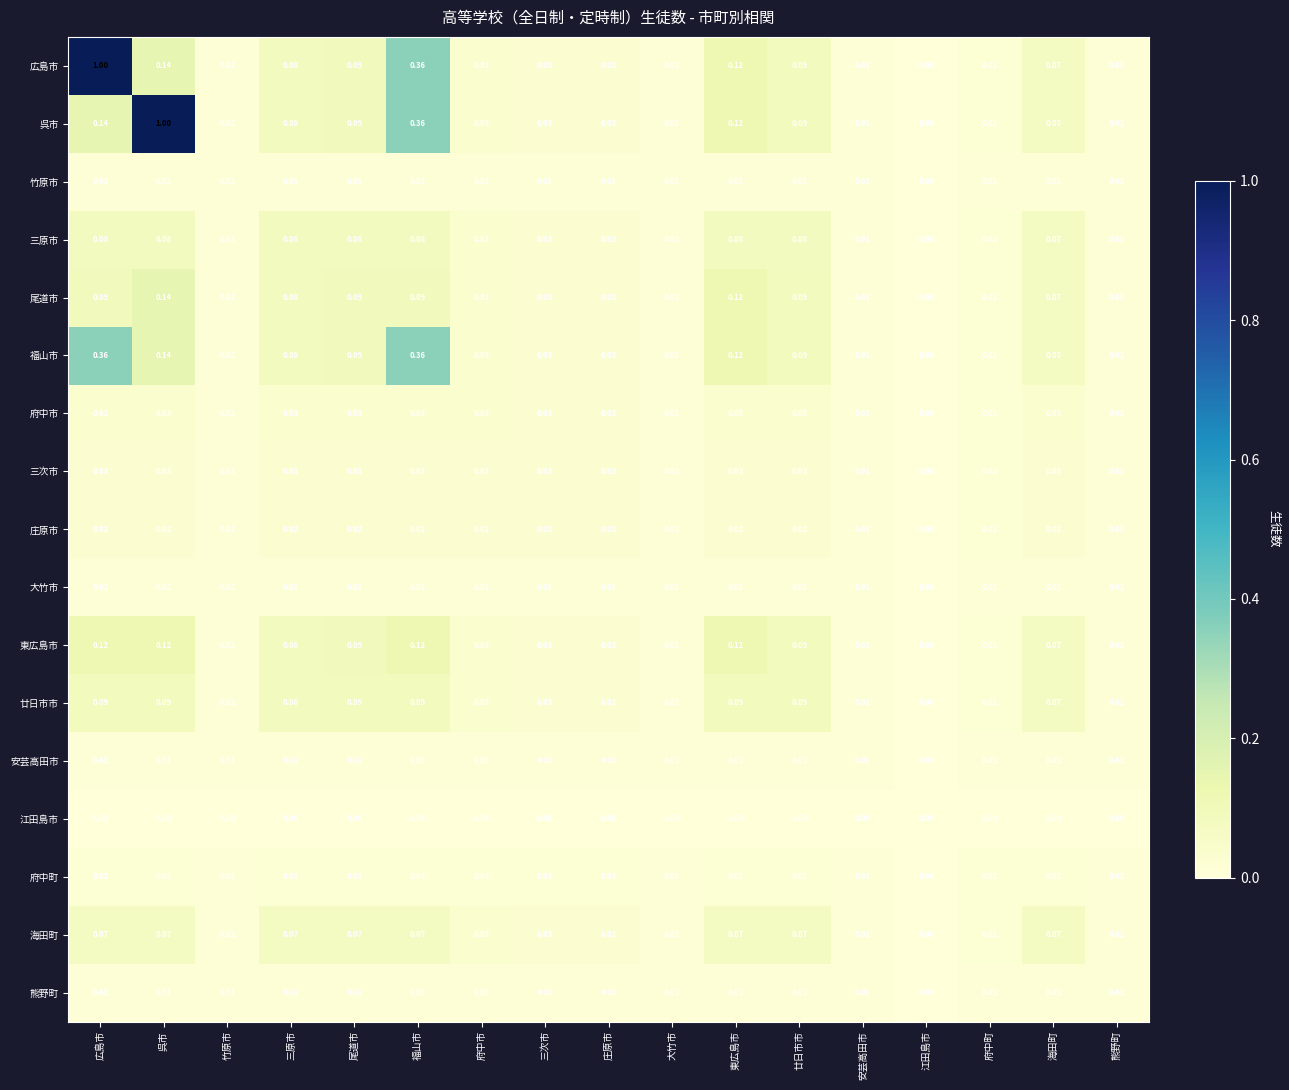

At which label is 尾道市 closest to 0?

江田島市